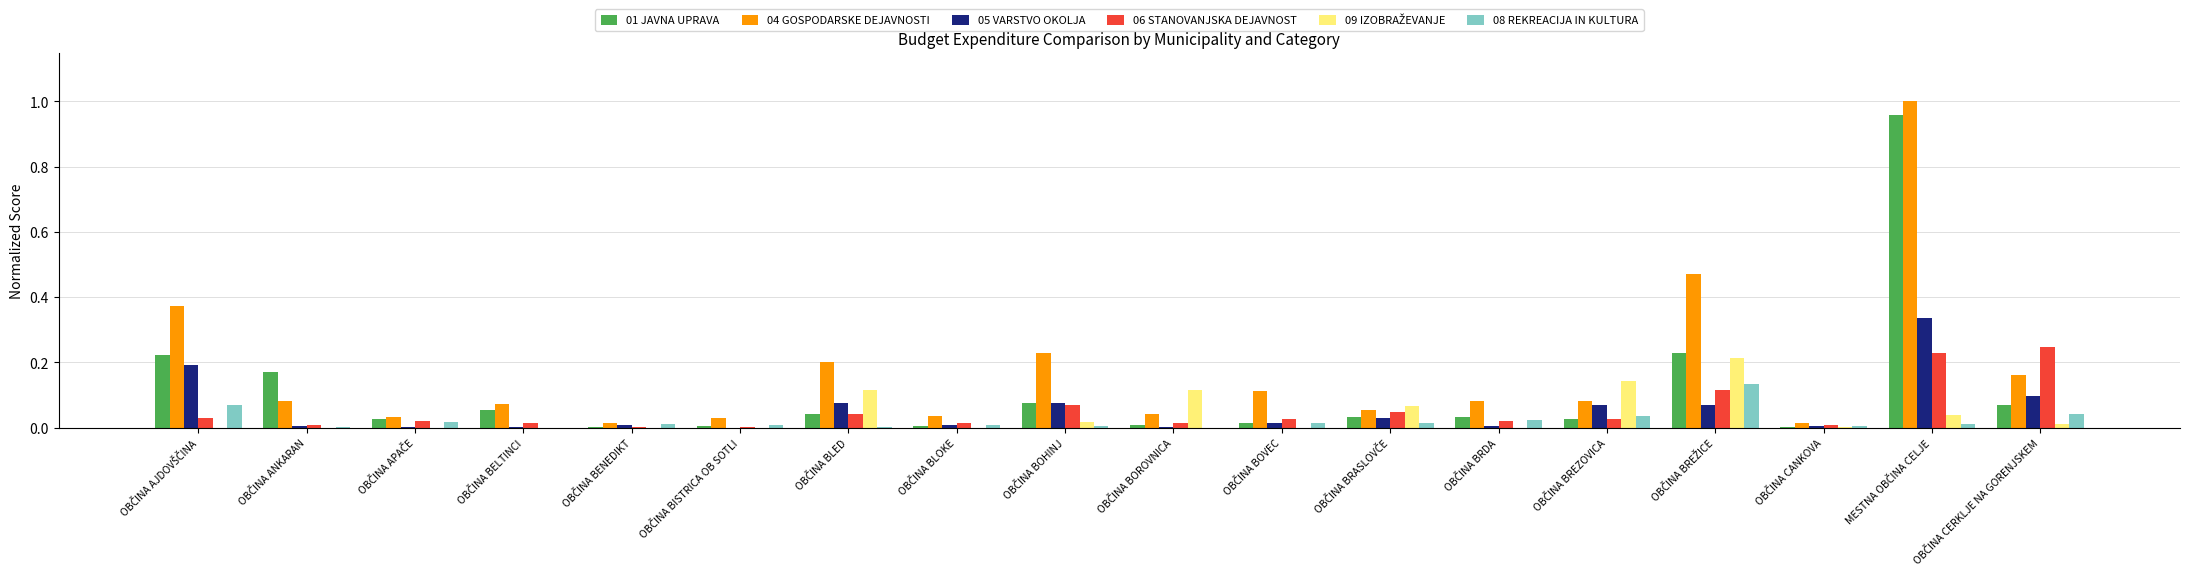

Which series has the largest total across all categories?

04 GOSPODARSKE DEJAVNOSTI